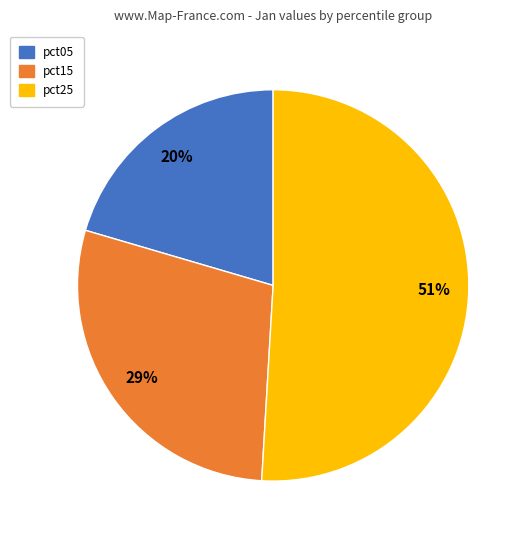

To the nearest percent, what is the average slice percentage?

33%